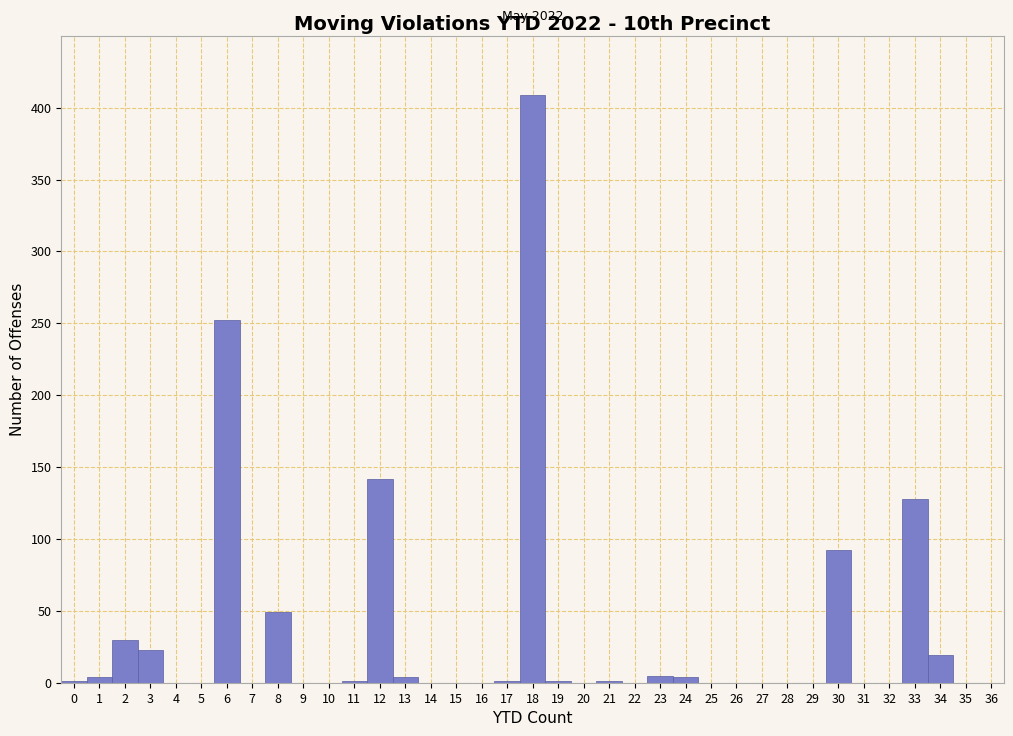

Which range on the x-axis has the tallest bar?

17.5 to 18.5